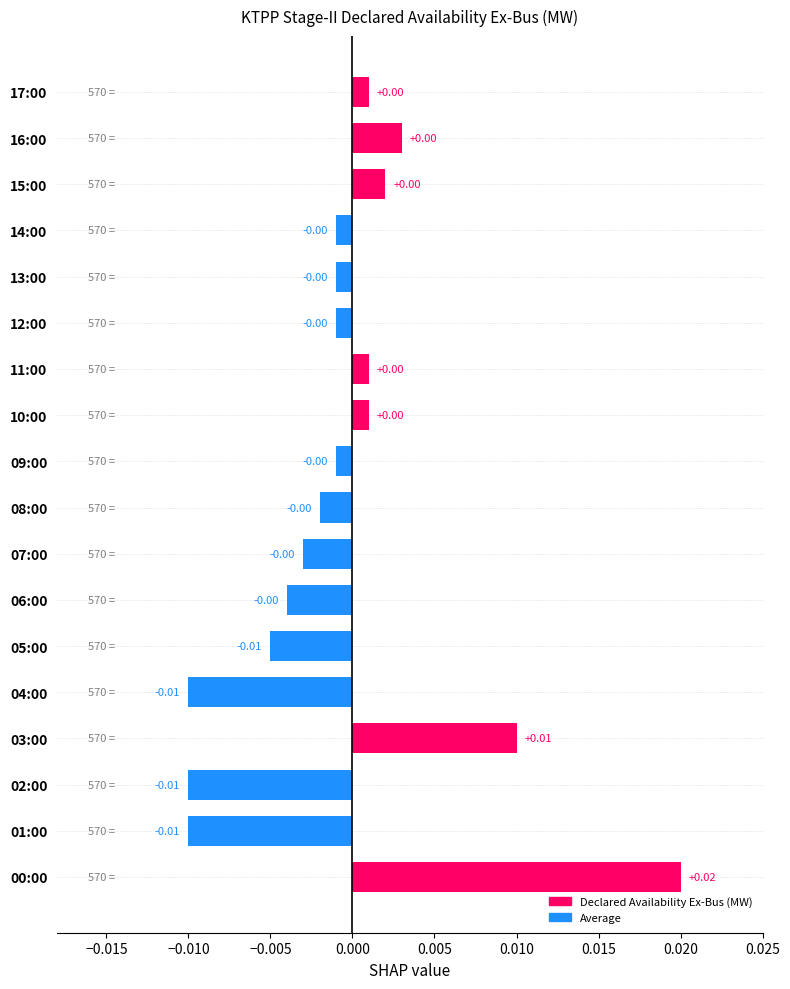

Which has a higher value, 01:00 or 16:00?

16:00